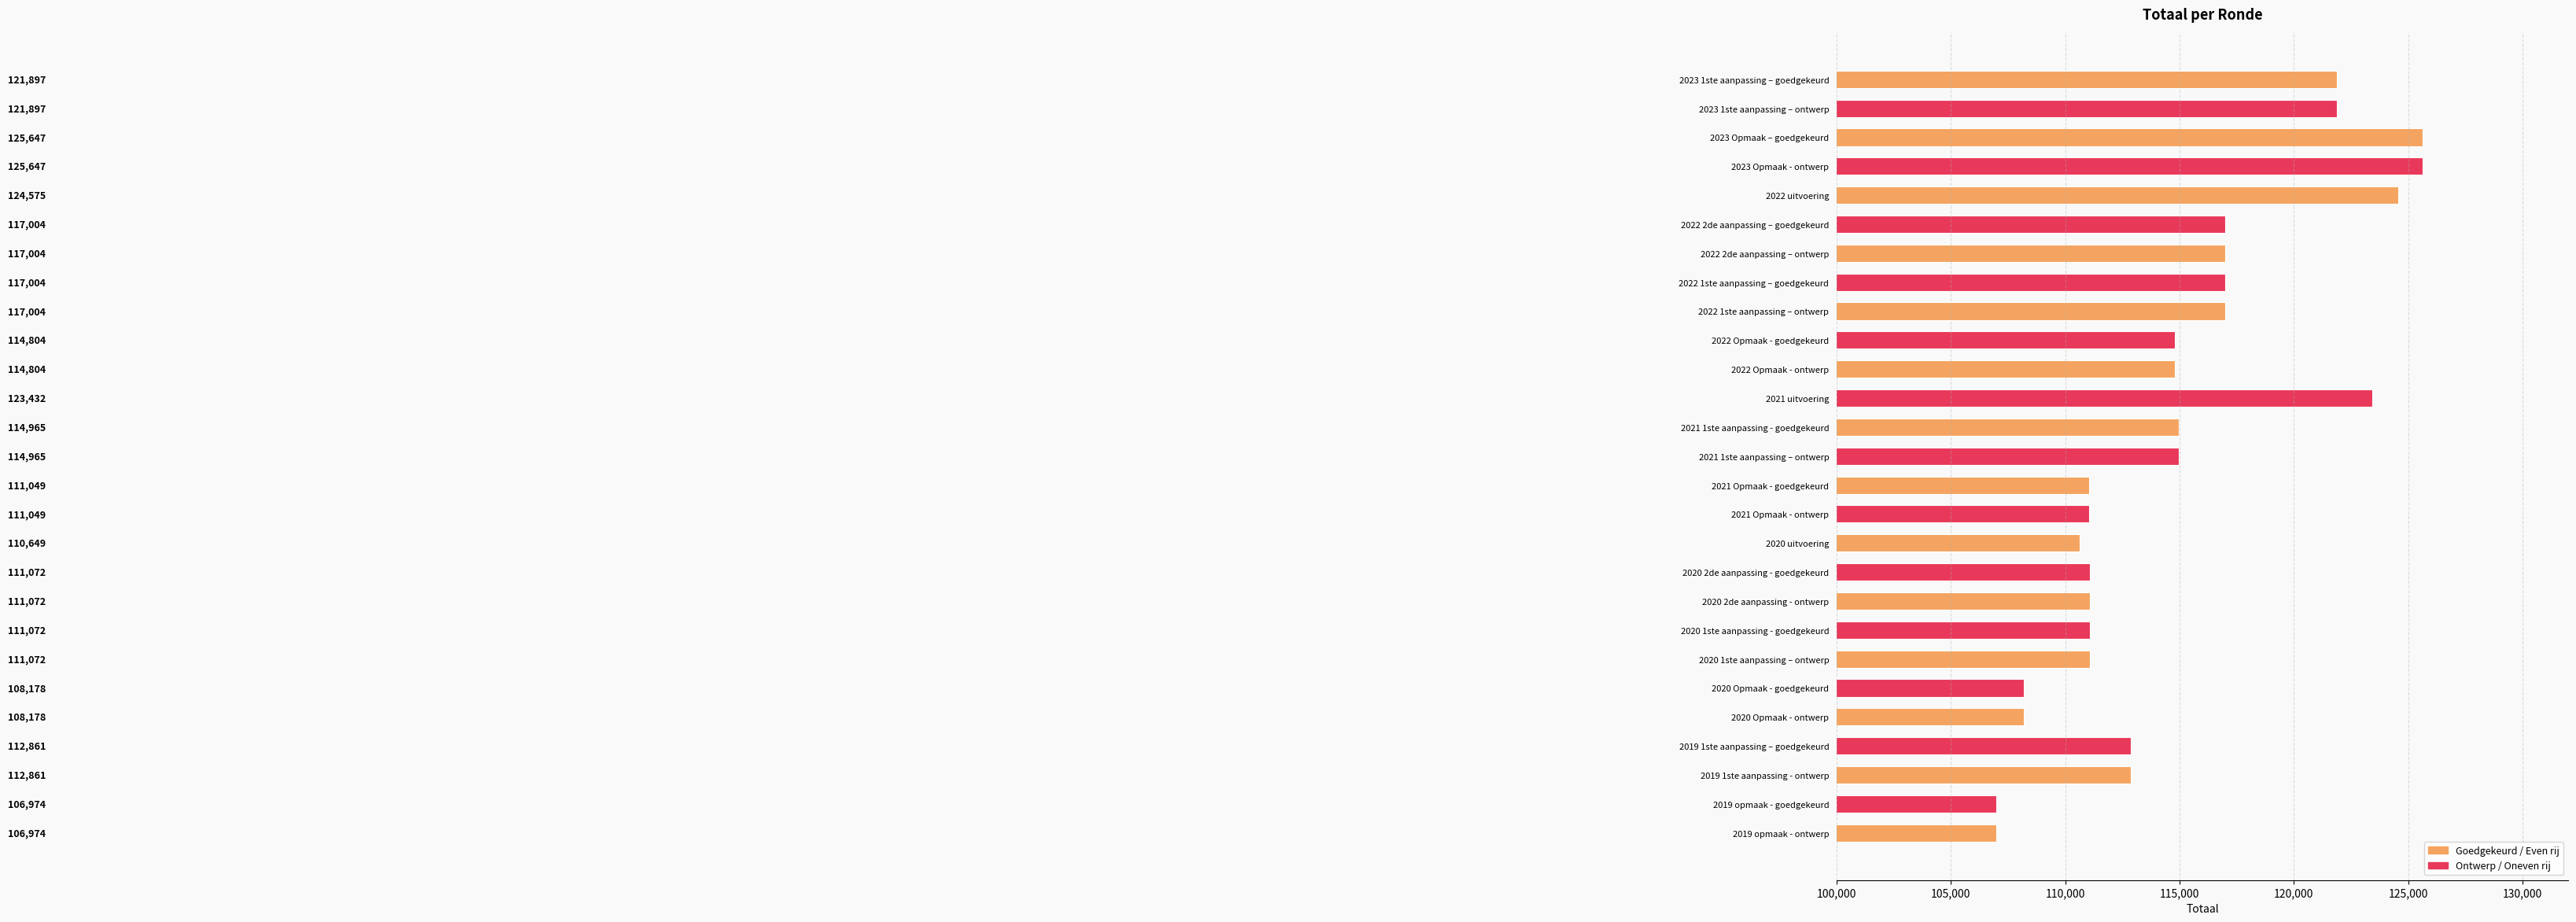

What position from the top is 2023 1ste aanpassing – goedgekeurd?

1